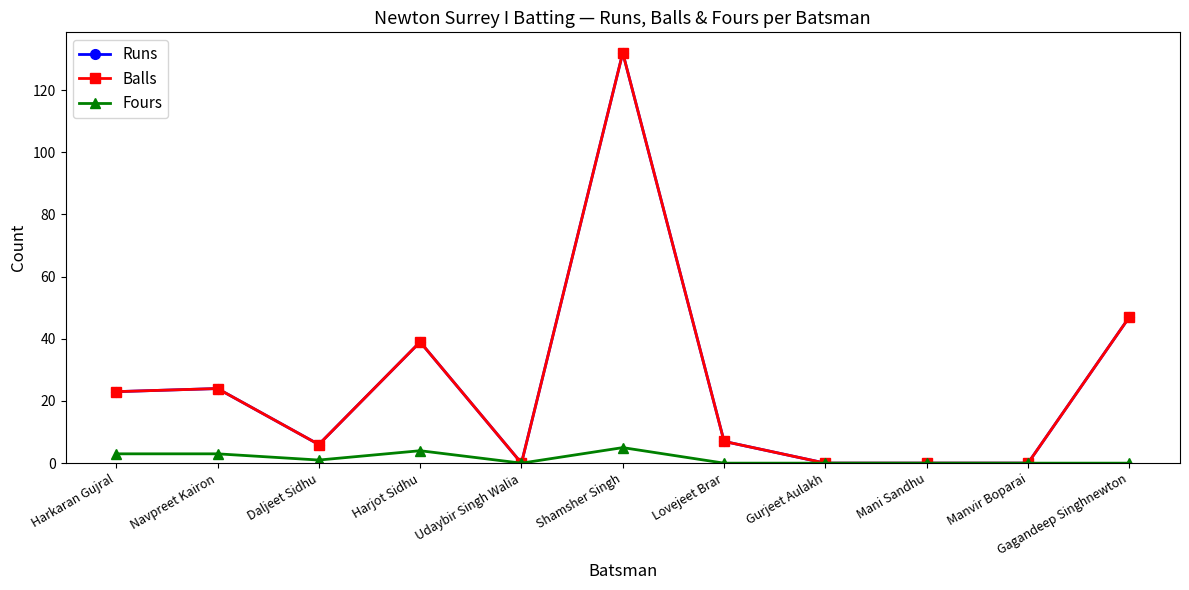

Is this an area chart (filled region under the line)?

No